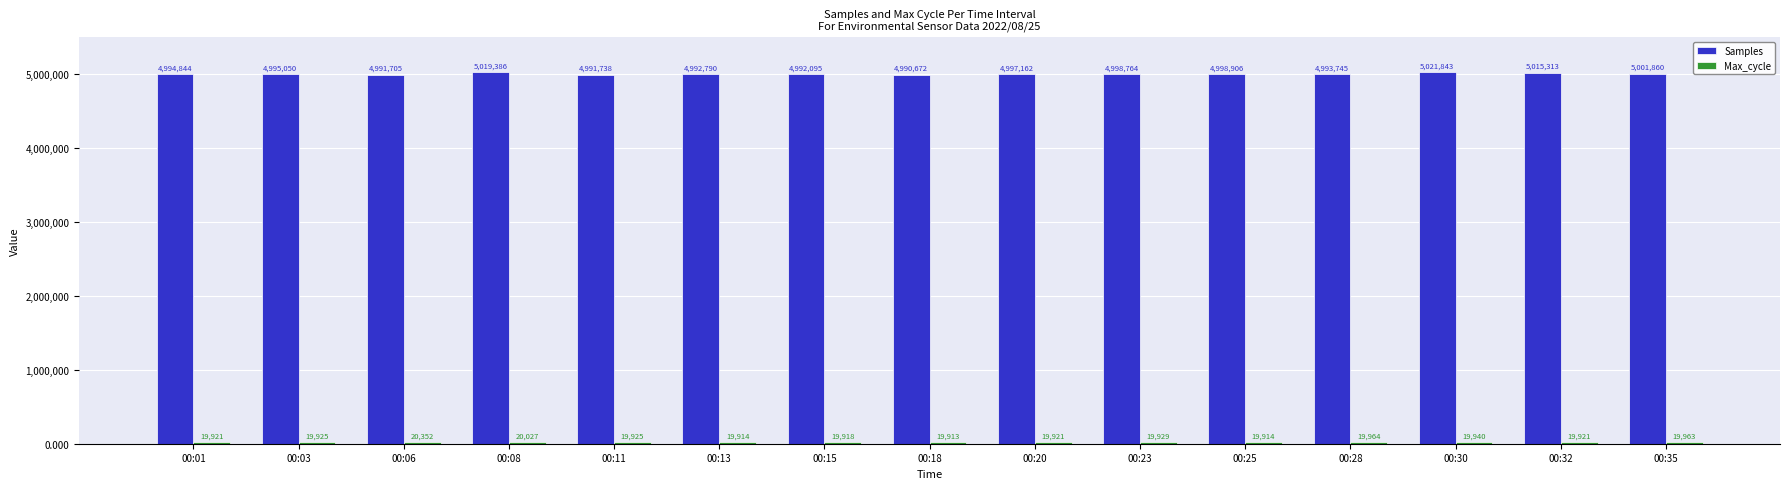

The Samples series shows 8742579 at 00:28. True or false?

False